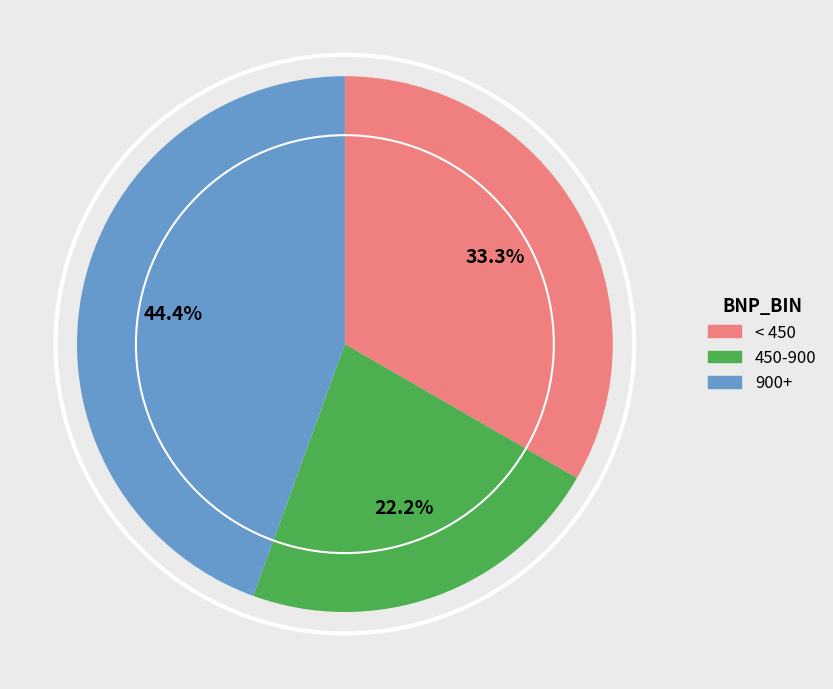

Is there a majority slice in this chart?

No